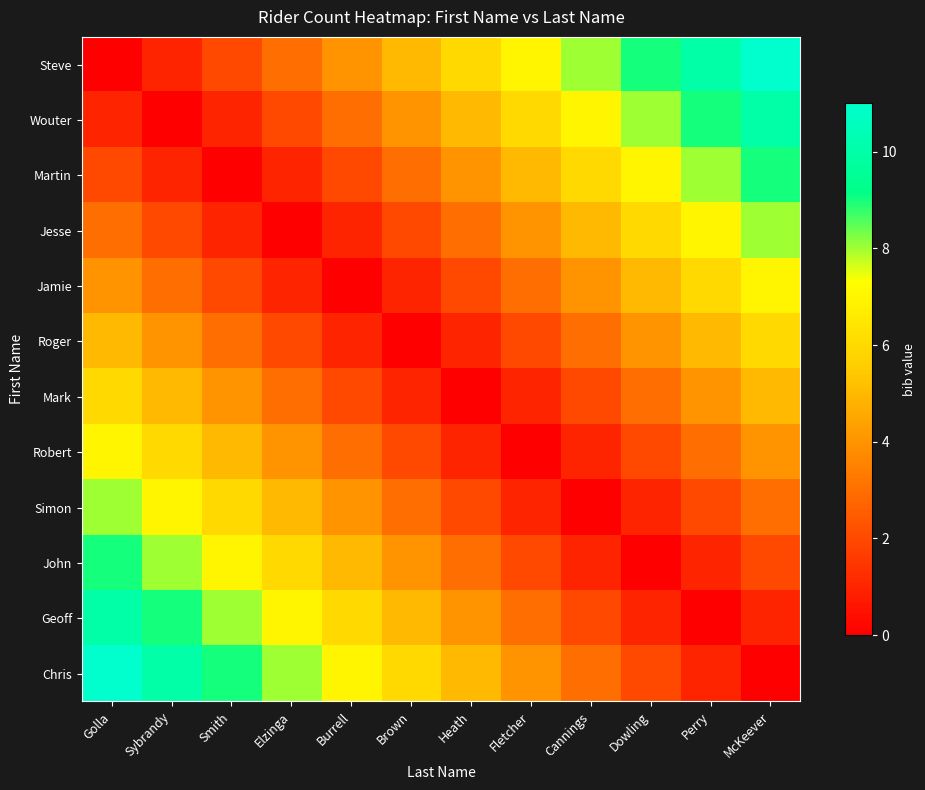

Which series has the largest total across all categories?

Steve